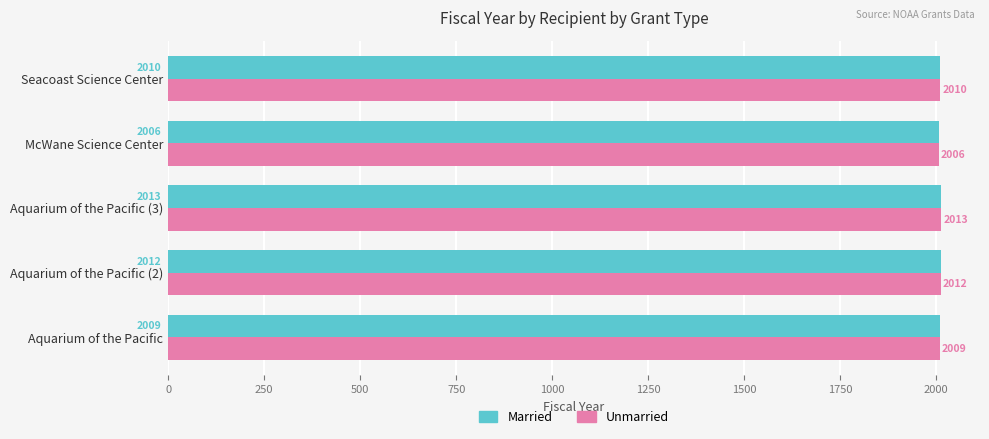

Is the value of Married at Aquarium of the Pacific (3) greater than the value of Unmarried at Seacoast Science Center?

Yes